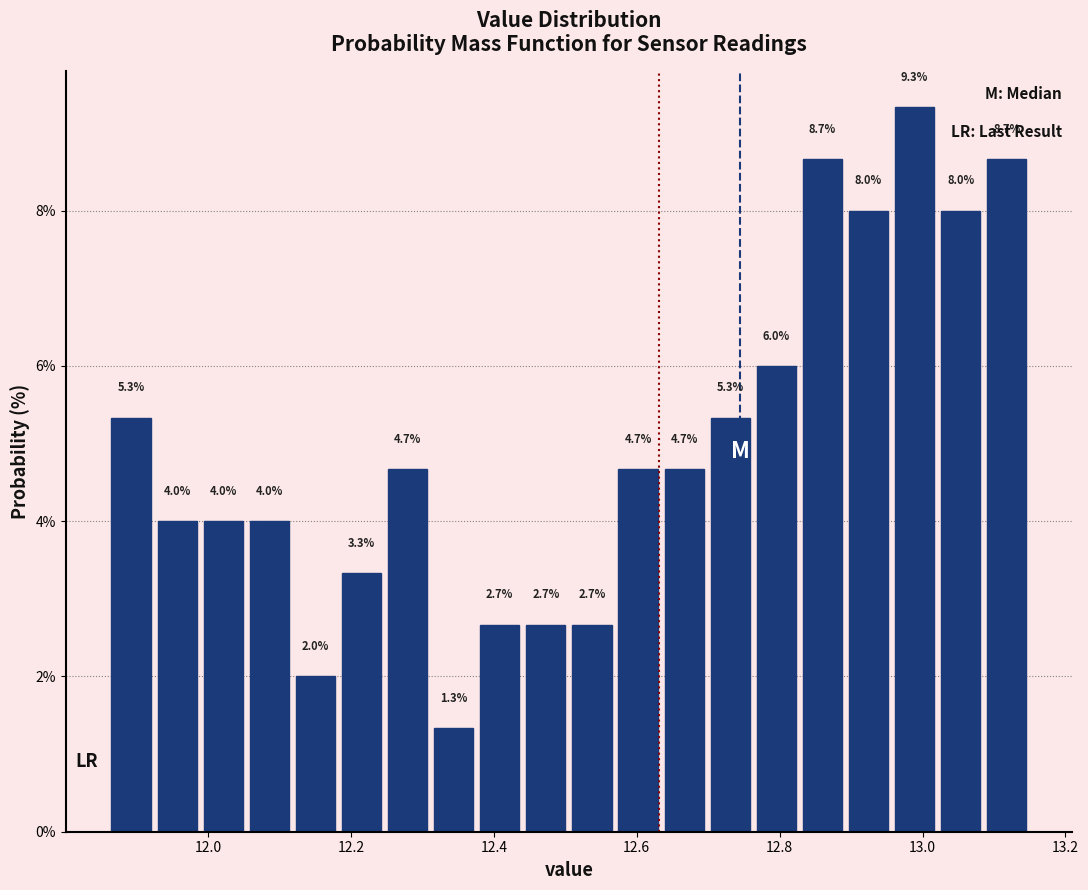

Read against the x-axis, roughly where is the centre of the tallest bar?

12.98